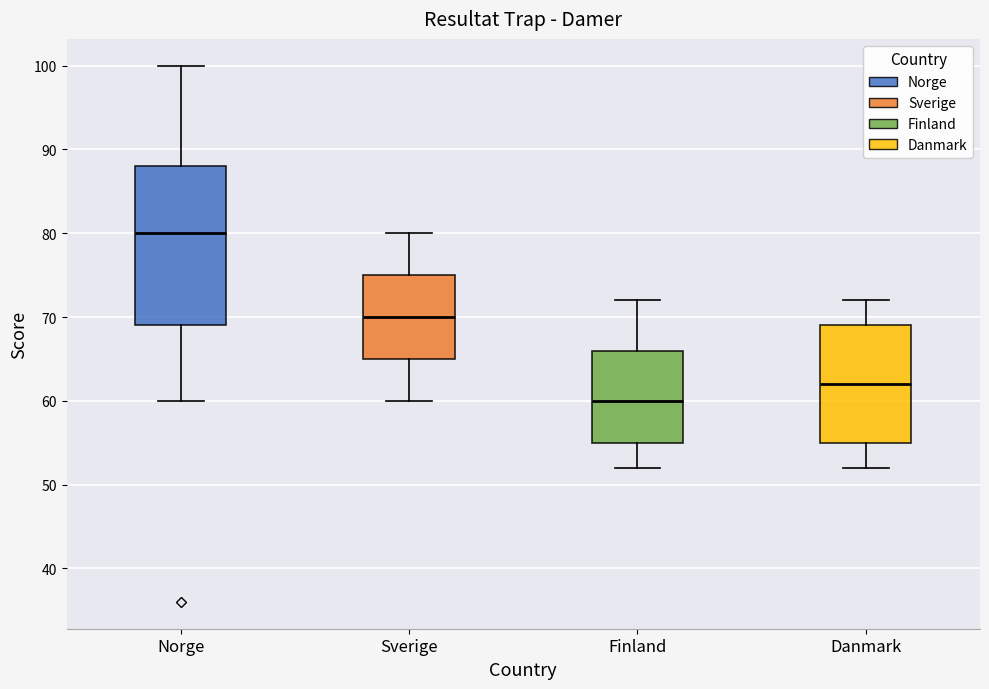

Which box has the lowest median line?

Finland